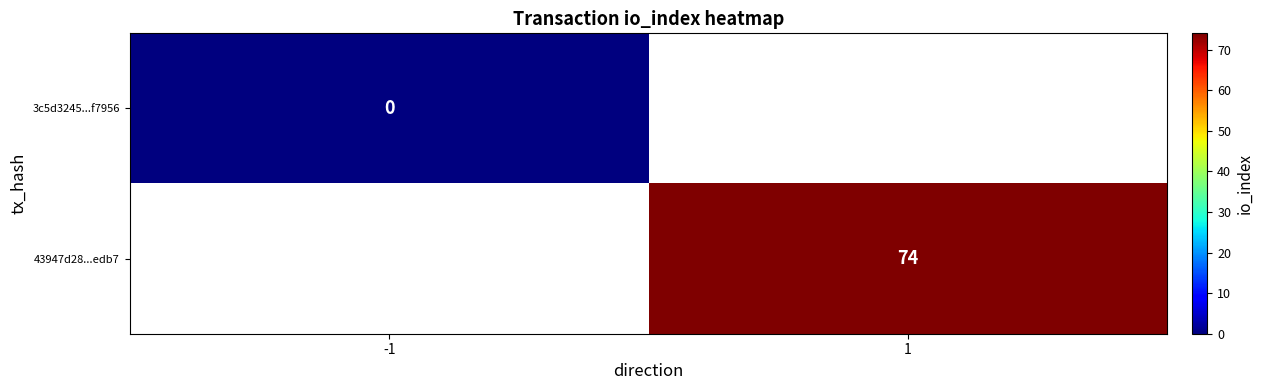

Is the value of 3c5d3245...f7956 at -1 greater than the value of 43947d28...edb7 at 1?

No